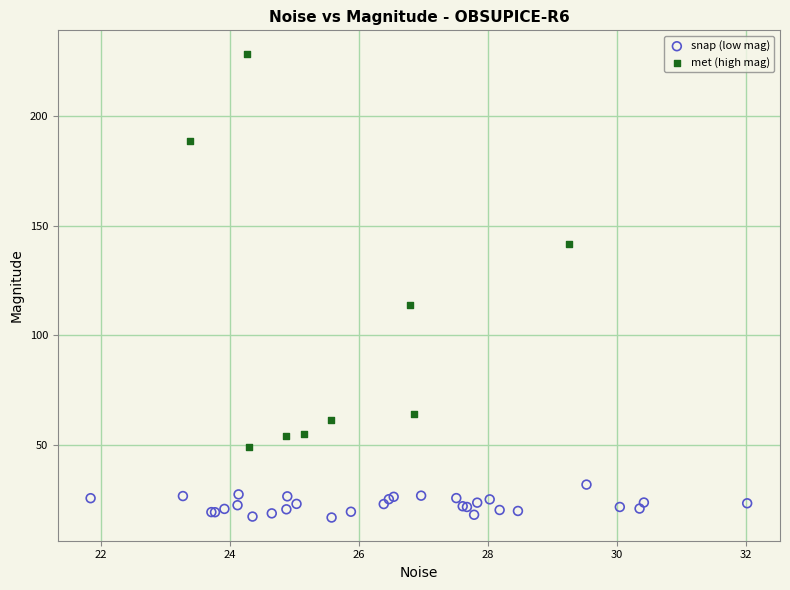

Which series reaches the minimum Y coordinate?

snap (low mag)